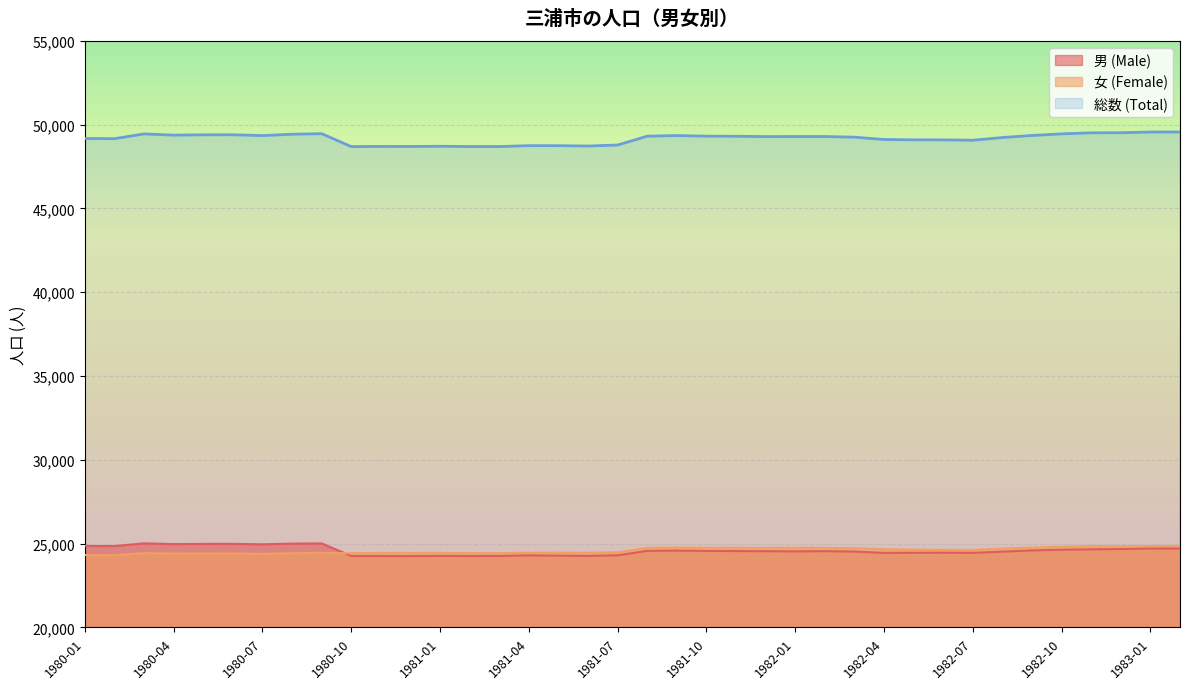

What is the approximate value of 男 (Male) at 1980-10?

24262